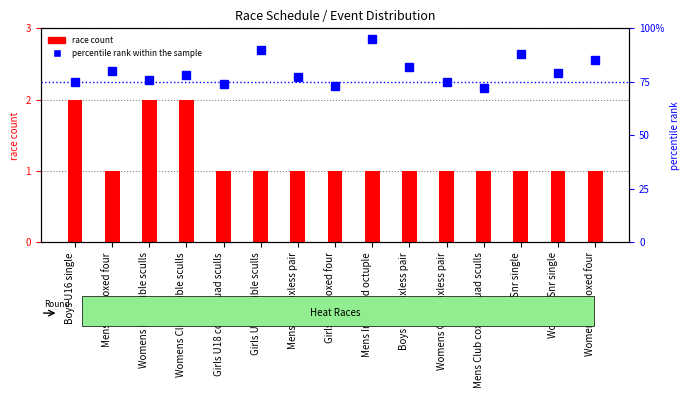

Which series has the largest total across all categories?

percentile rank within the sample